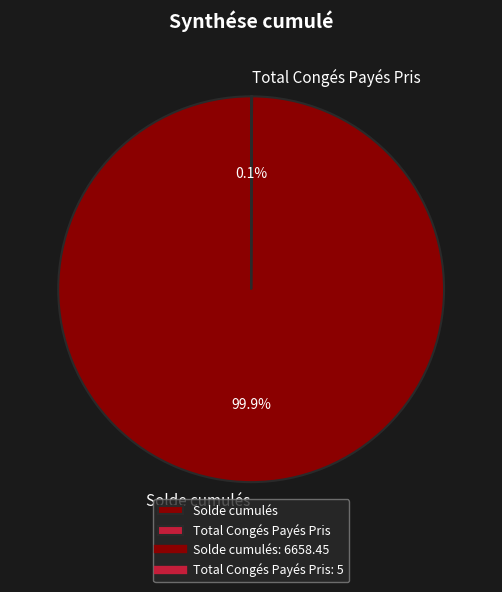

Is there any slice that represents more than half of the pie?

Yes